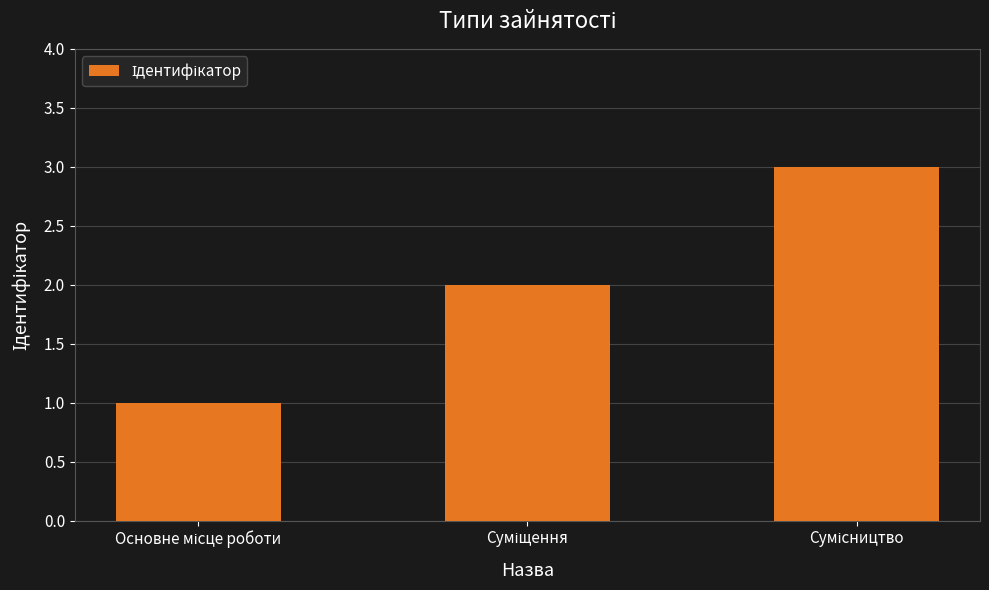

What is the greatest value displayed?

3